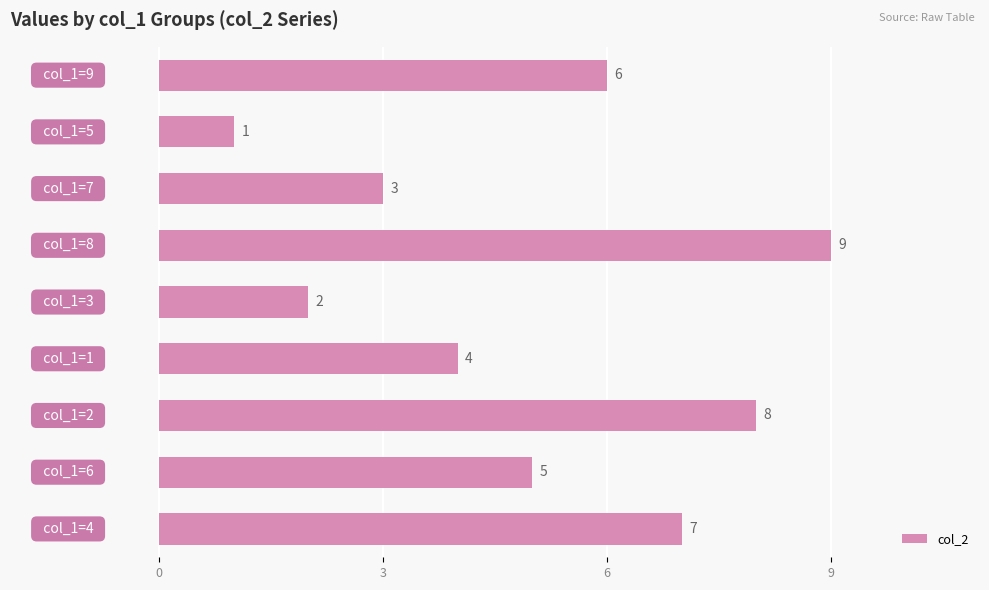

What is the maximum value shown in the chart?

9